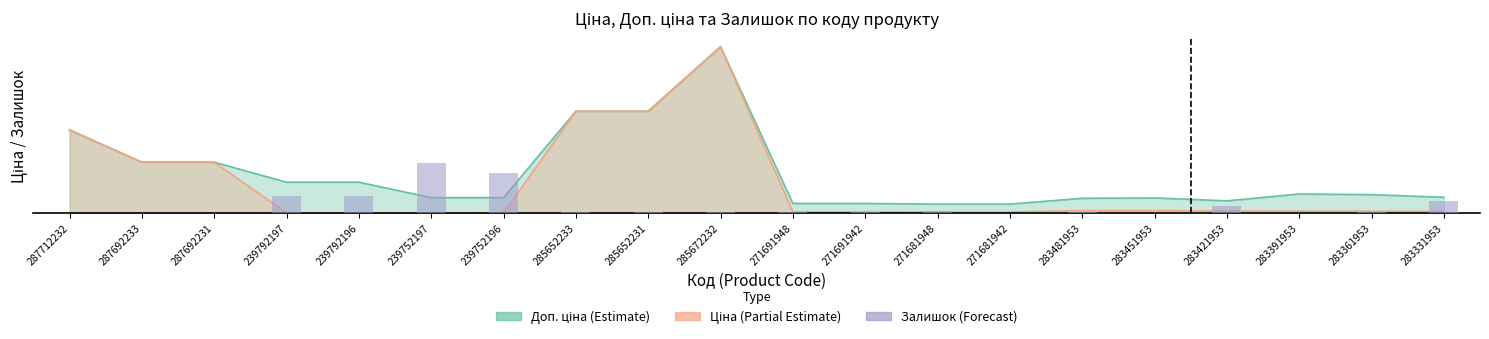

Reading left to right, what are all the values shown in this chart?

287712232=0.0	287692233=0.0	287692231=0.0	239792197=6303.4	239792196=6325.2	239752197=18430.3	239752196=14896.9	285652233=283.5	285652231=501.7	285672232=349.0	271691948=479.8	271691942=283.5	271681948=654.3	271681942=218.1	283481953=523.5	283451953=43.6	283421953=2464.6	283391953=174.5	283361953=414.4	283331953=4405.8